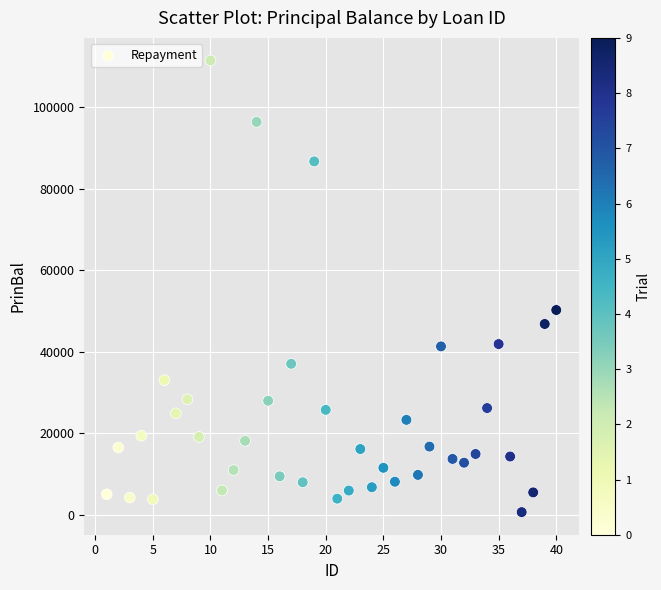

What Y value in the scatter plot is closest to 56095?

50276.5